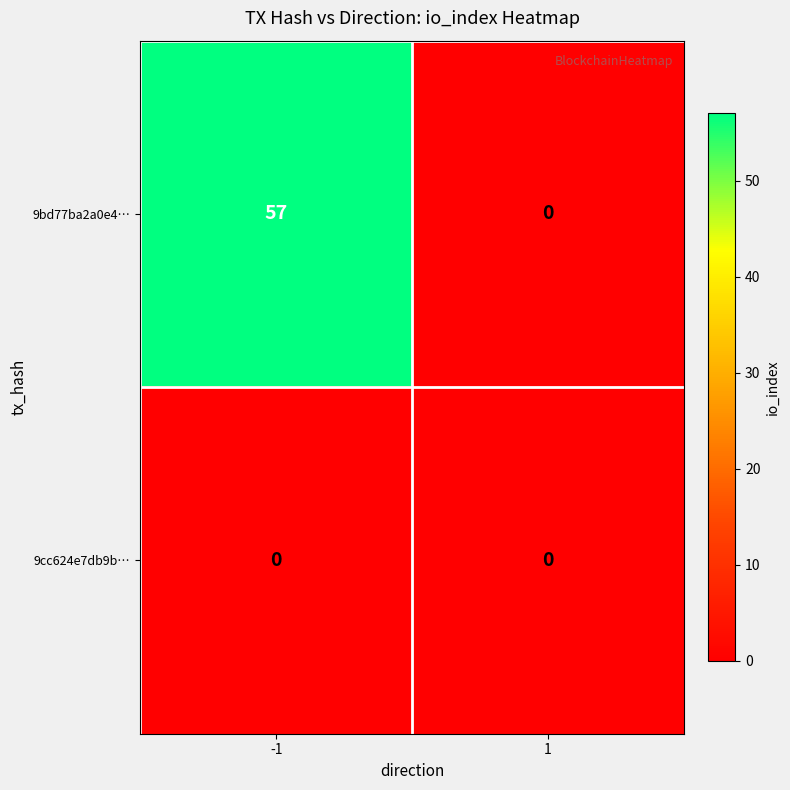

What is the difference between the maximum and minimum values in the 9bd77ba2a0e4… series?

57